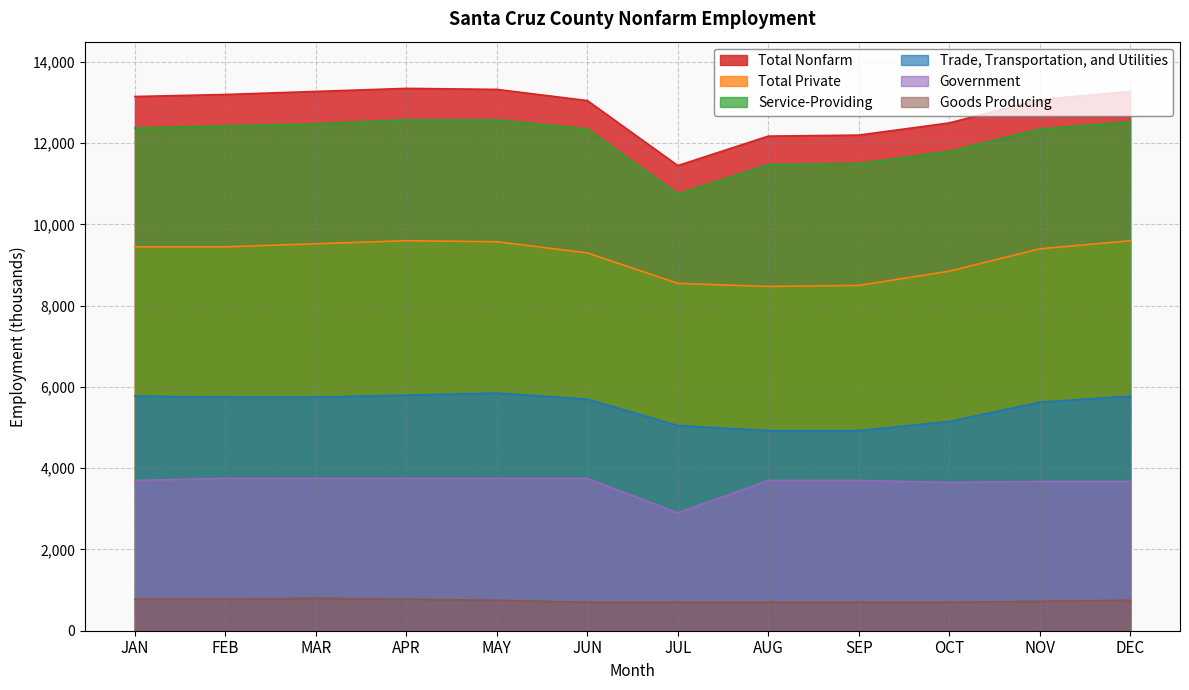

True or false: Trade, Transportation, and Utilities and Goods Producing intersect in this chart.

False